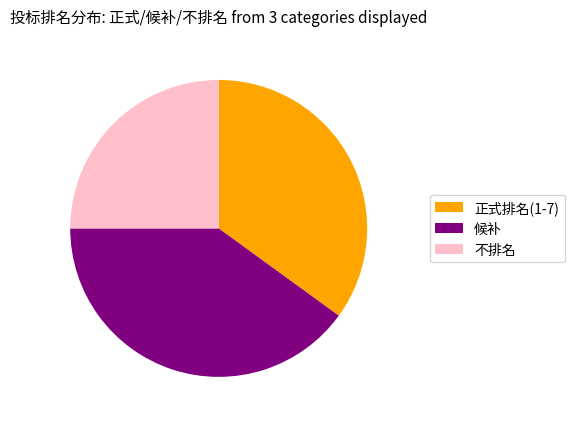

True or false: 不排名 accounts for 66% of the total.

False